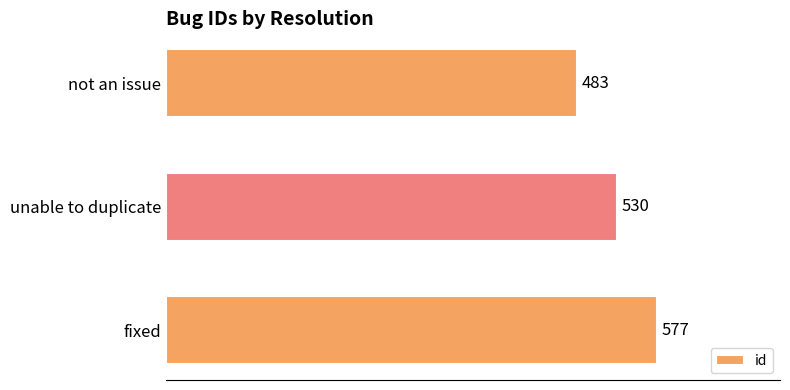

Which label corresponds to the largest value in the chart?

fixed